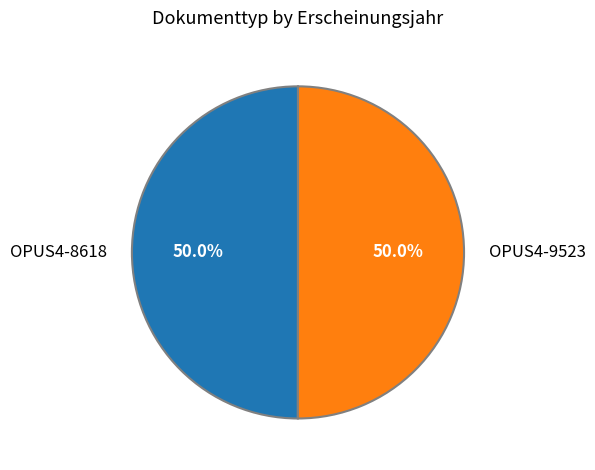

Combined, what portion of the pie is OPUS4-9523 and OPUS4-8618?

100.0%